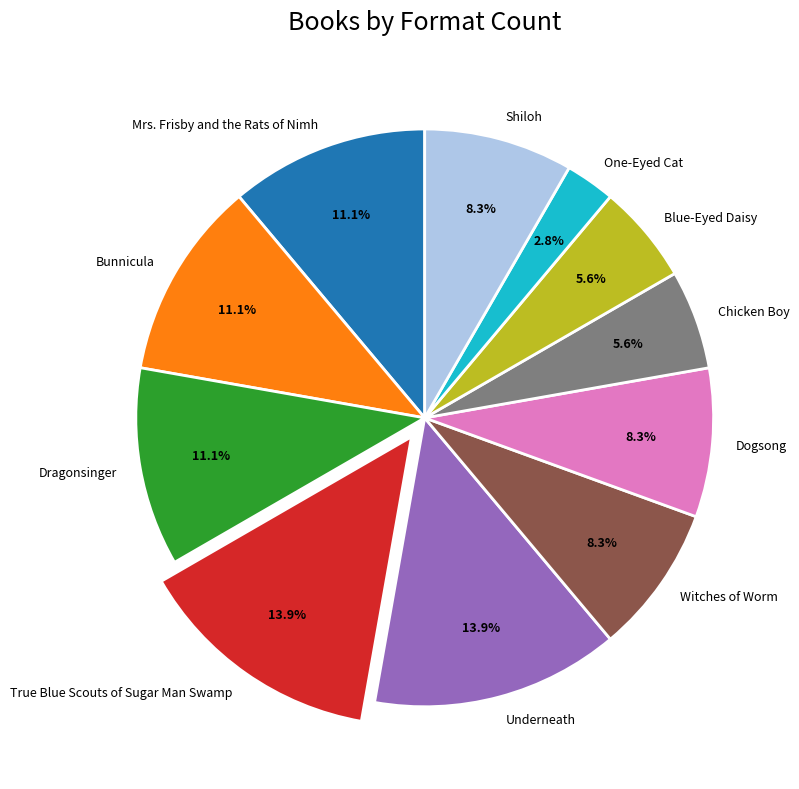

The Dragonsinger slice represents 11% of the pie. True or false?

True